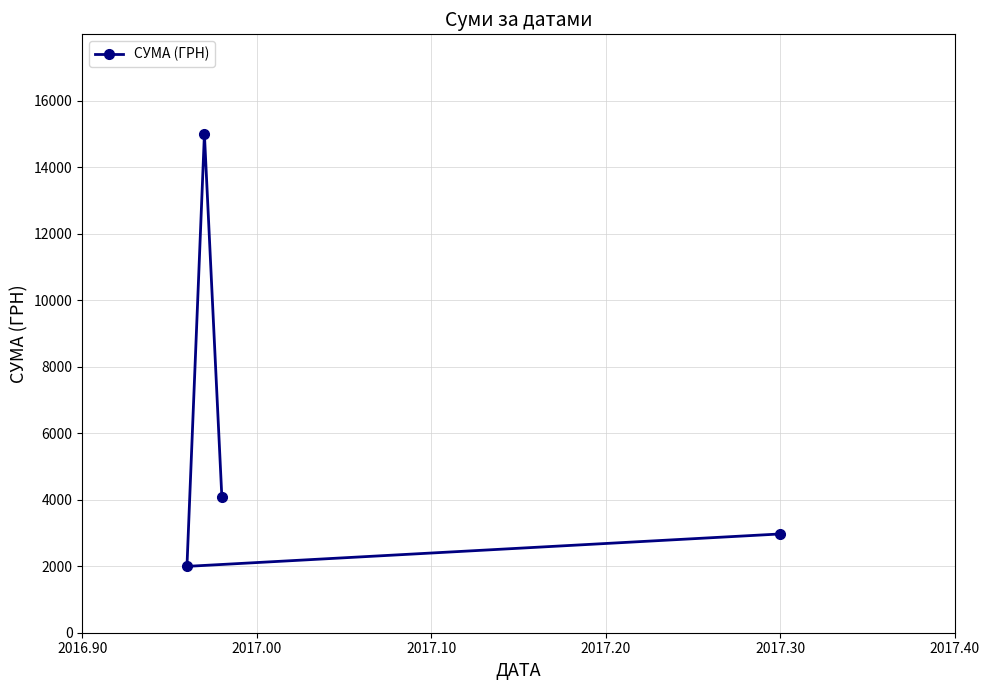

Reading left to right, extract all data points from this chart.

1994.8	14992.9	4067.7	2970.0